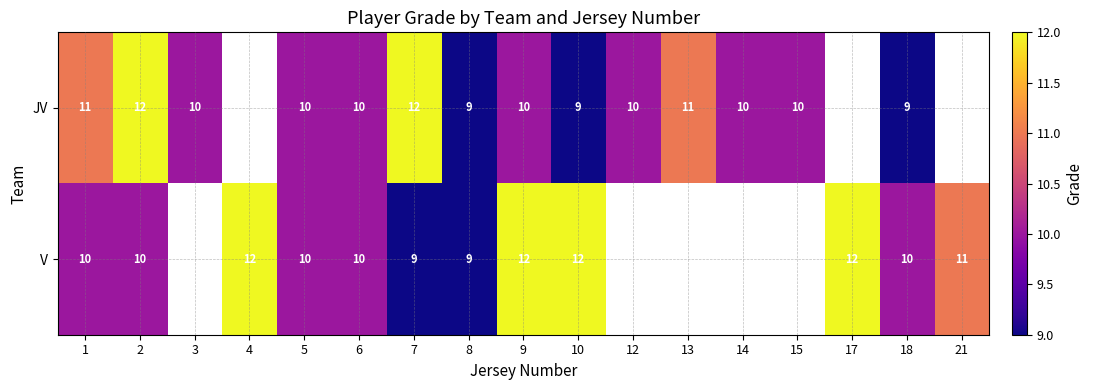

What is the total value across all series at 2?

22